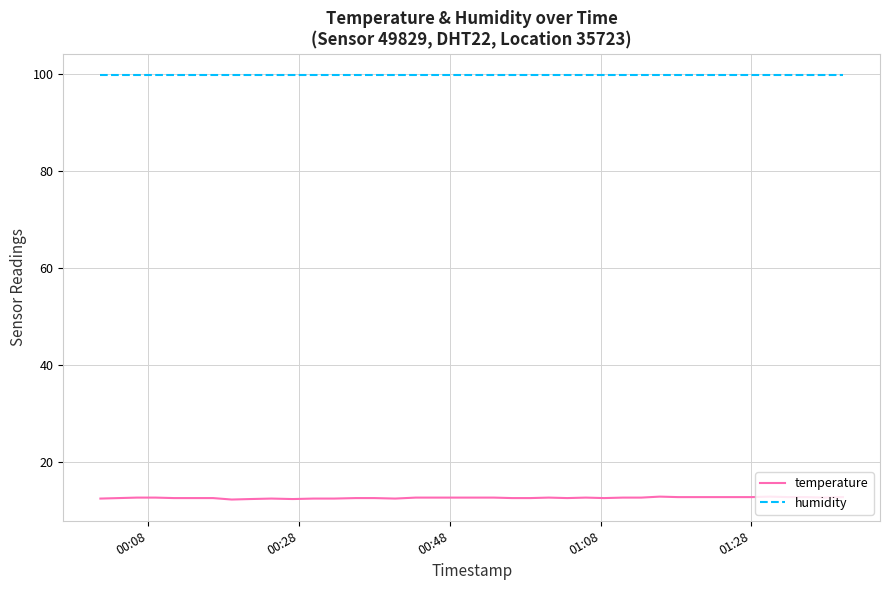

List the series in order of their overall mean, highest first.

humidity, temperature